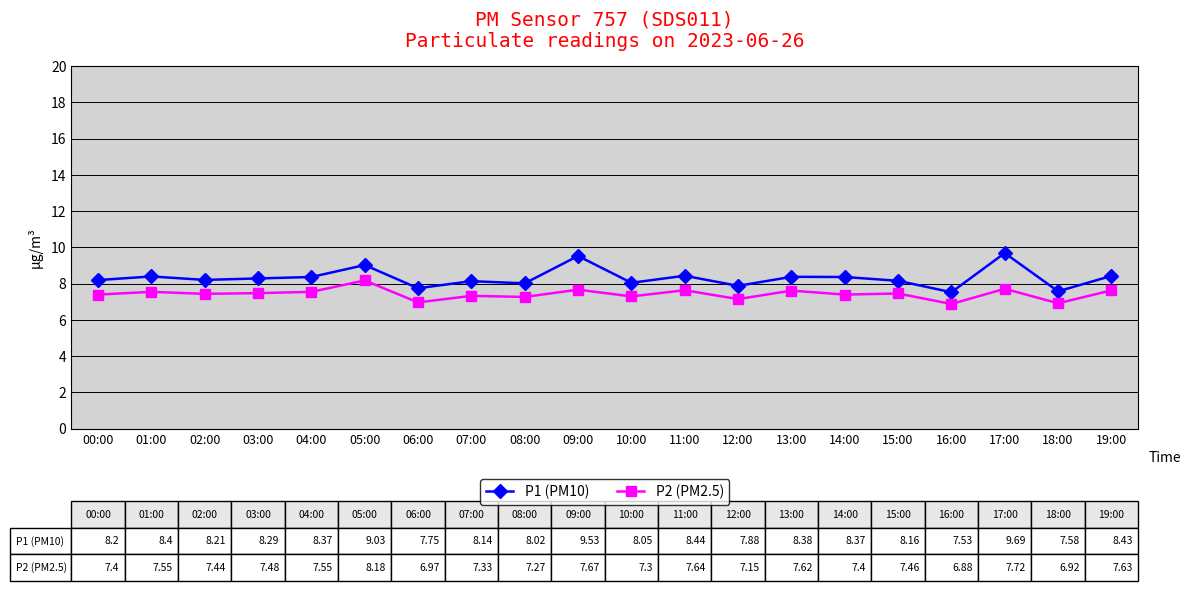

What is the label of the 9th point from the right?

11:00